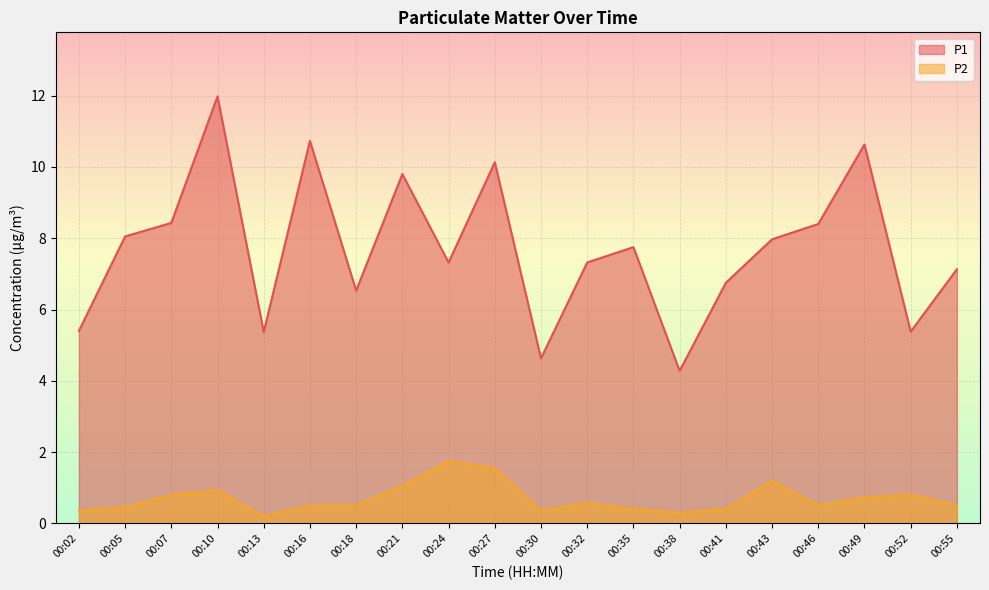

Reading right to left, transcribe all the data shown in this chart.

P1: 7.1	5.4	10.6	8.4	8.0	6.8	4.3	7.8	7.3	4.6	10.1	7.3	9.8	6.5	10.7	5.4	12.0	8.4	8.1	5.4
P2: 0.5	0.8	0.7	0.5	1.2	0.4	0.3	0.4	0.6	0.3	1.6	1.8	1.1	0.5	0.5	0.2	0.9	0.8	0.5	0.3